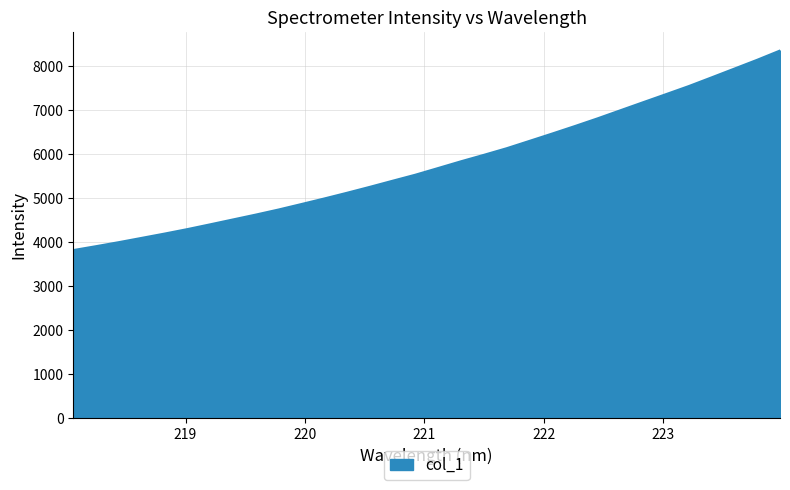

What is the difference between the maximum and minimum values?

4531.3